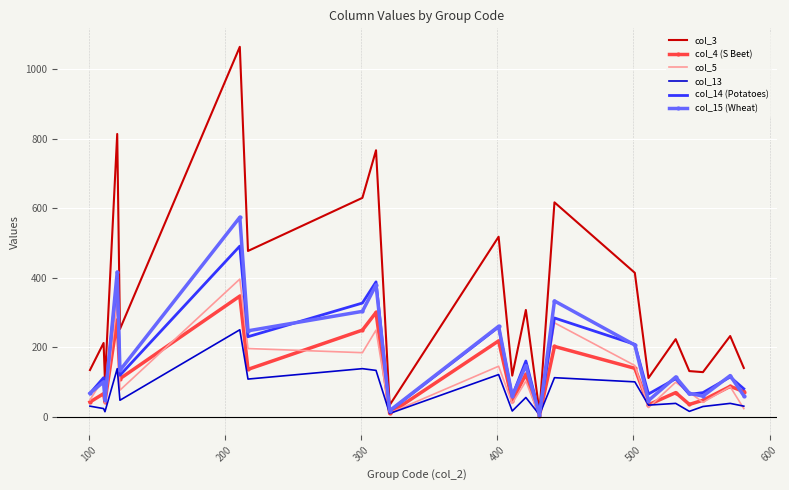

Which series has the largest total across all categories?

col_3